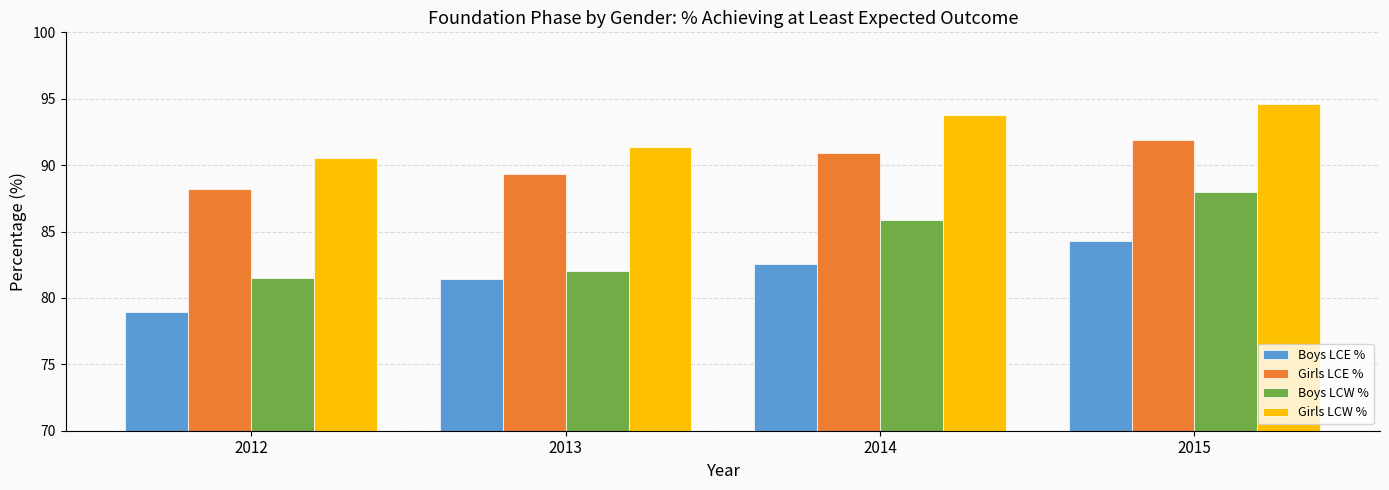

True or false: Girls LCW % has a value of 140.1 at 2014.

False